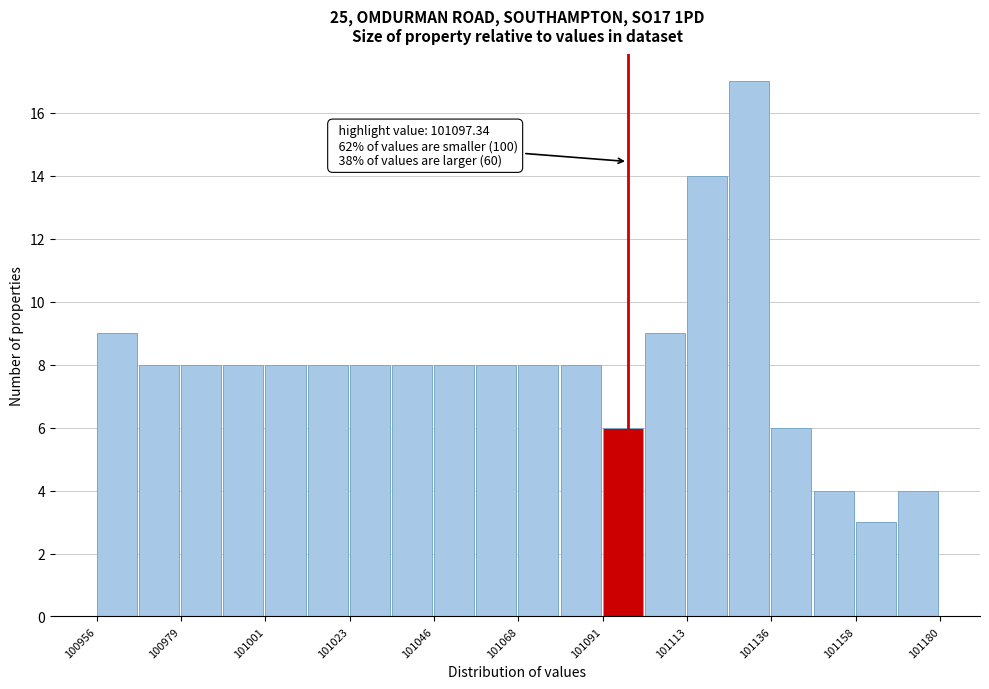

Read against the x-axis, roughly where is the centre of the tallest bar?

101130